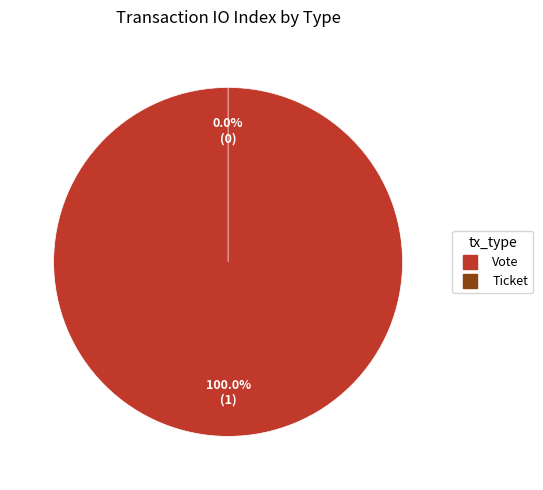

Is there any slice that represents more than half of the pie?

Yes